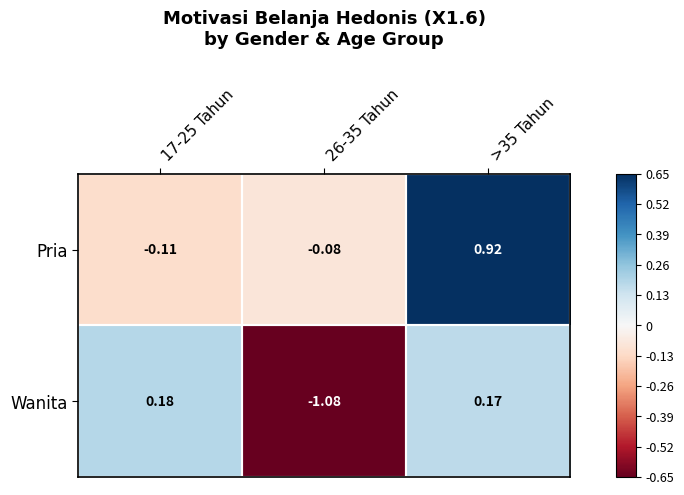

Which series has the widest spread of values?

Wanita